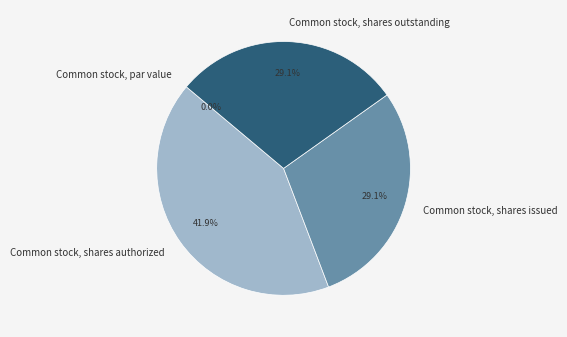

Does any single category account for the majority?

No